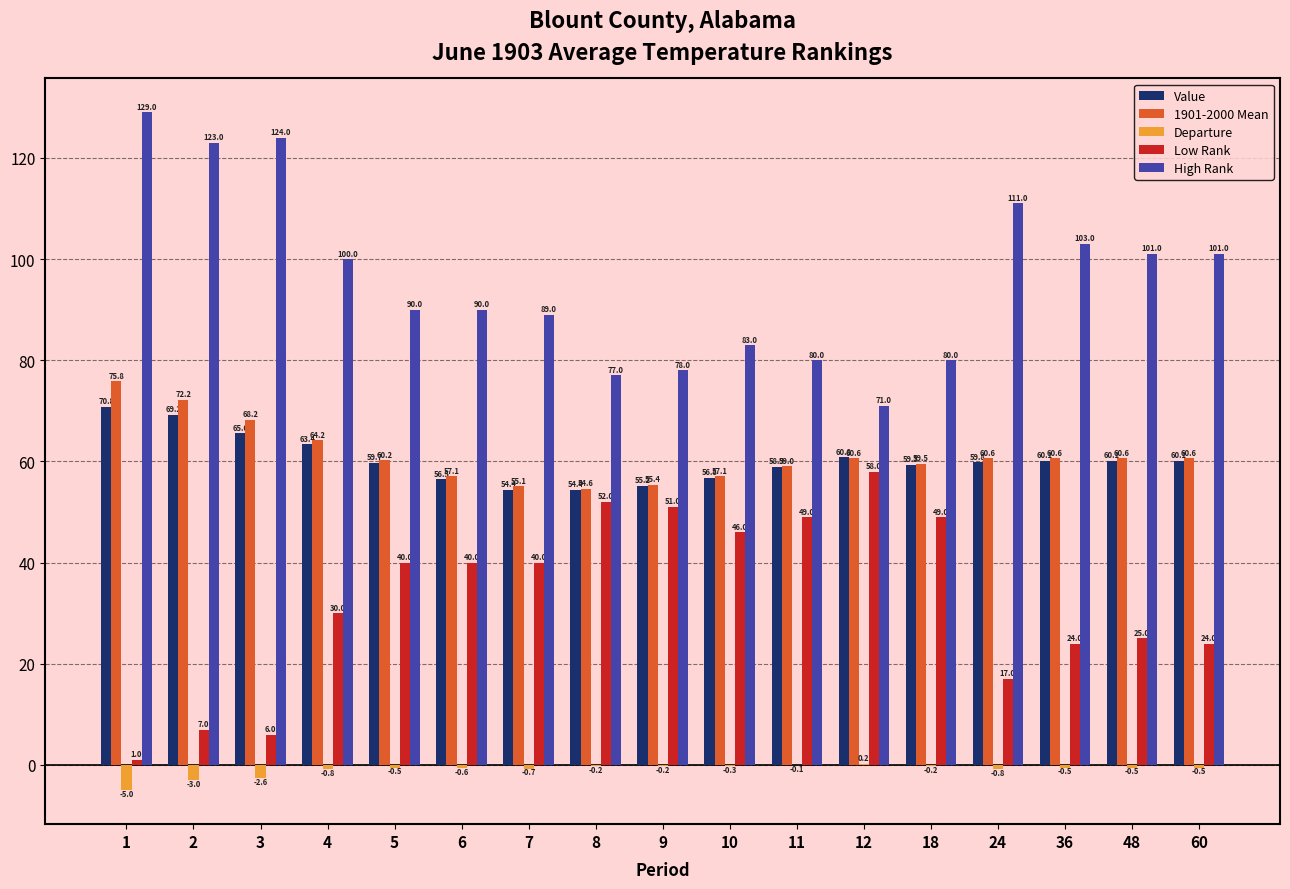

How many data points does each series have?

17